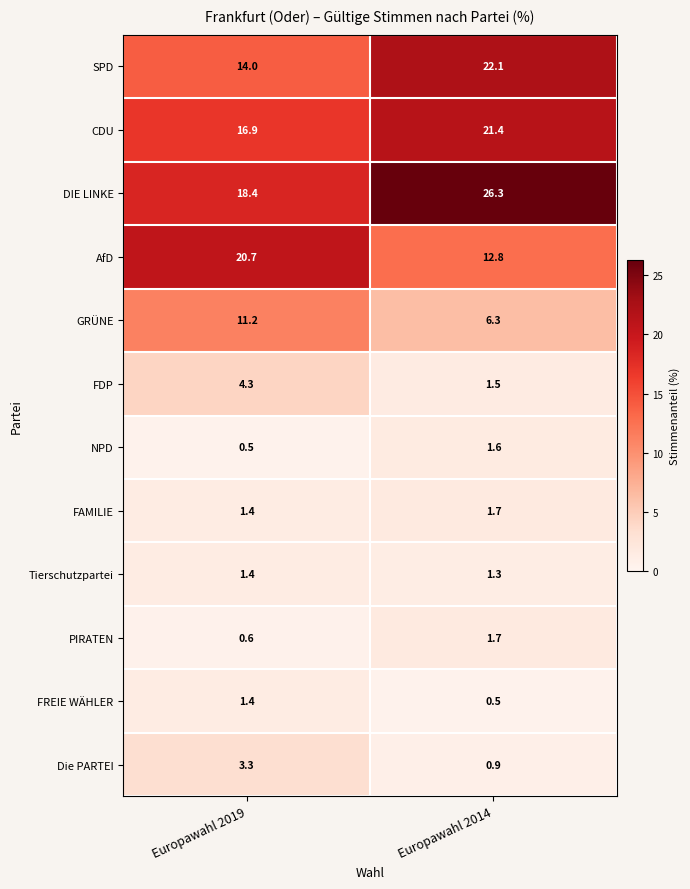

Where does the PIRATEN series first go above 1?

Europawahl 2014